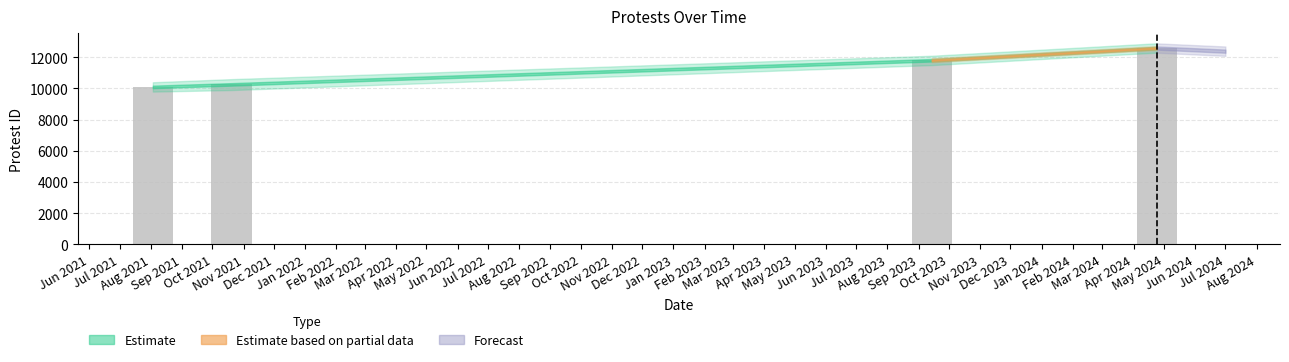

What is the sum of all values?

44771